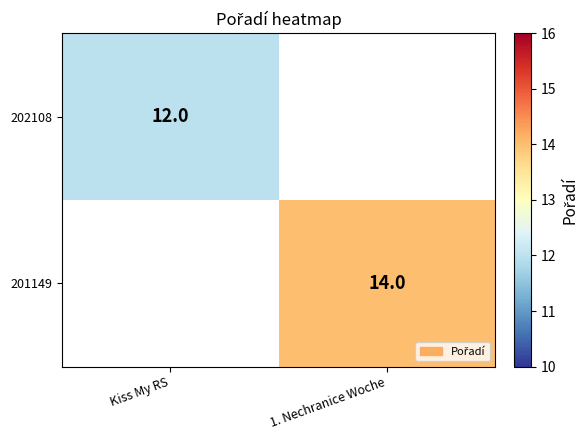

Is it true that 202108 equals 20 at Kiss My RS?

False